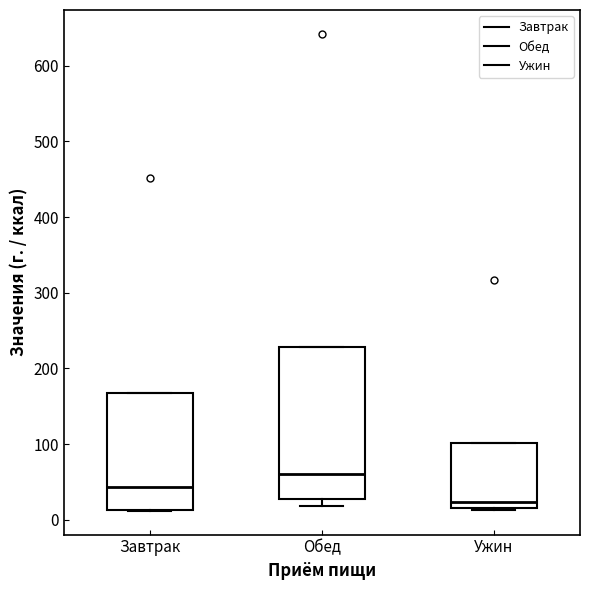

Which box's median line is the highest?

Обед